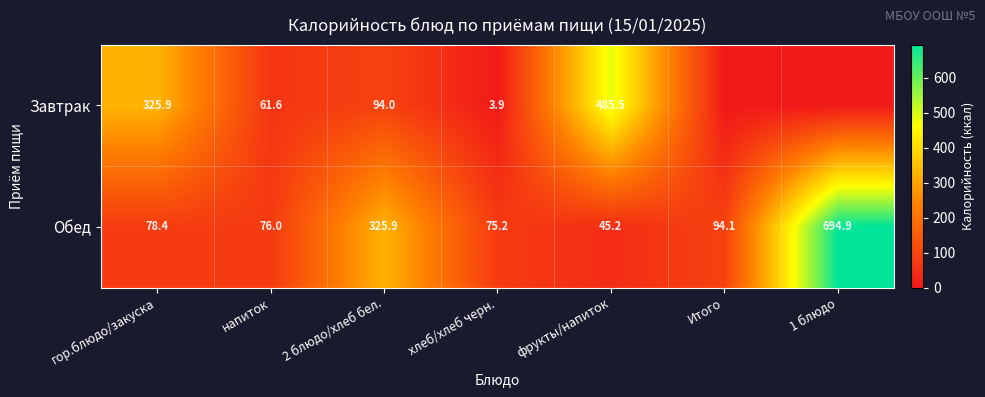

Between 1 блюдо and 2 блюдо/хлеб бел., which is larger?

2 блюдо/хлеб бел.